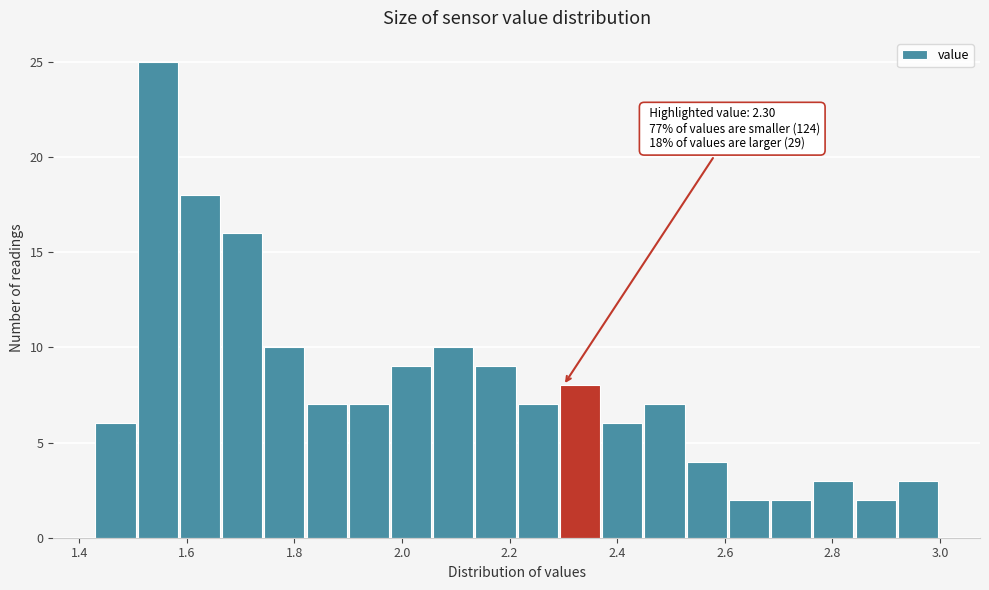

Read against the x-axis, roughly where is the centre of the tallest bar?

1.54